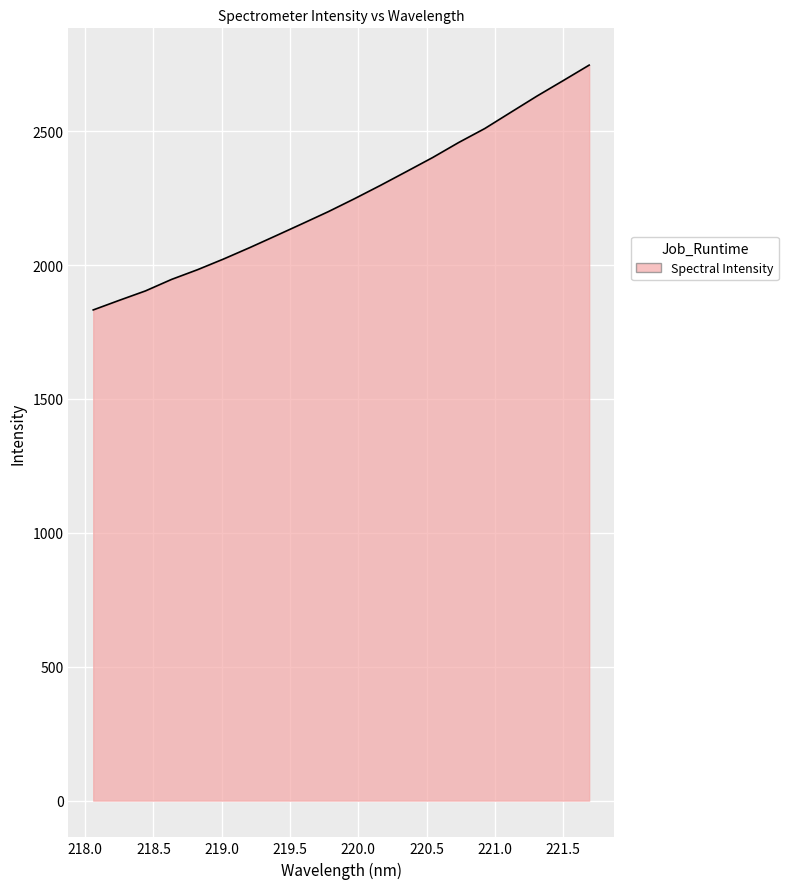

What is the average value?

2249.6